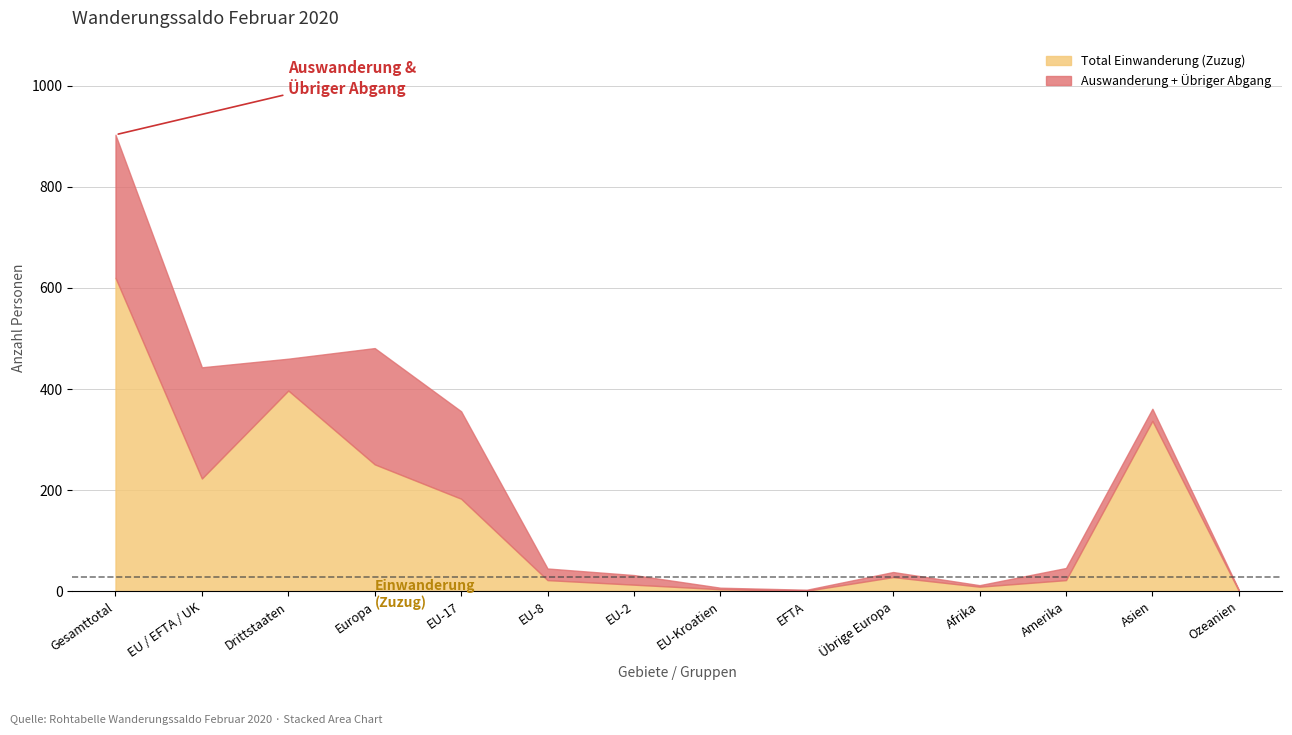

What is the maximum value for Total Einwanderung (Zuzug)?

620